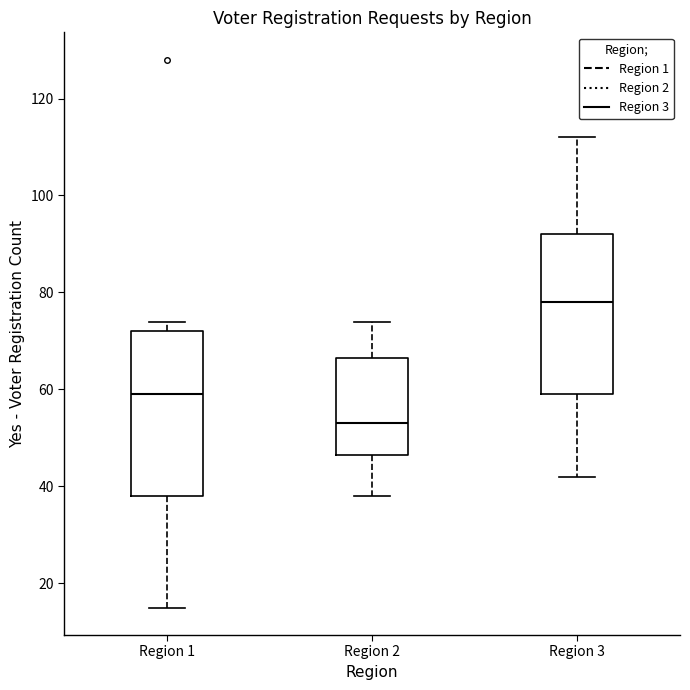

Where is the lower edge of the box for Region 1 on the y-axis? The values are not printed on the chart, so give them approximately, as read against the axis.

38